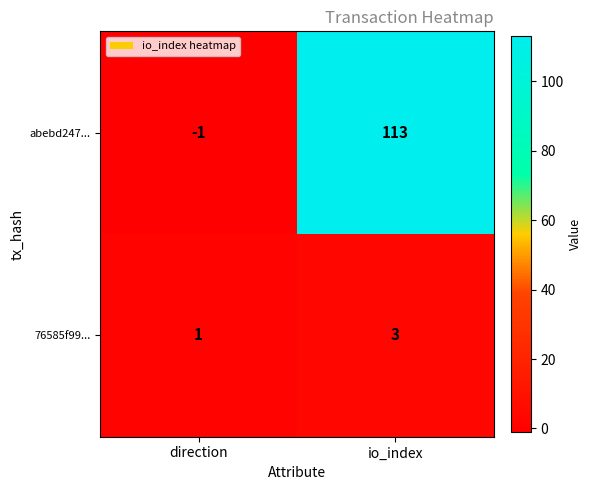

What value does the 76585f99... series have at io_index?

3